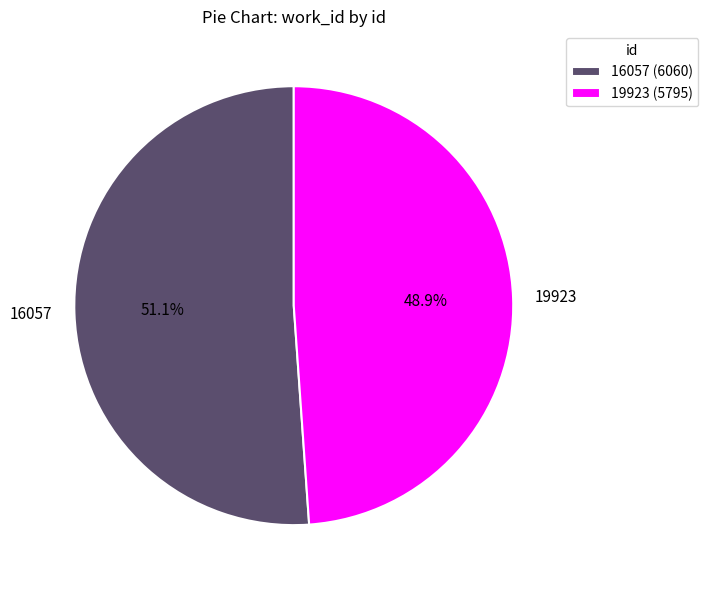

What is the ratio of the value at 19923 to the value at 16057?

1.0